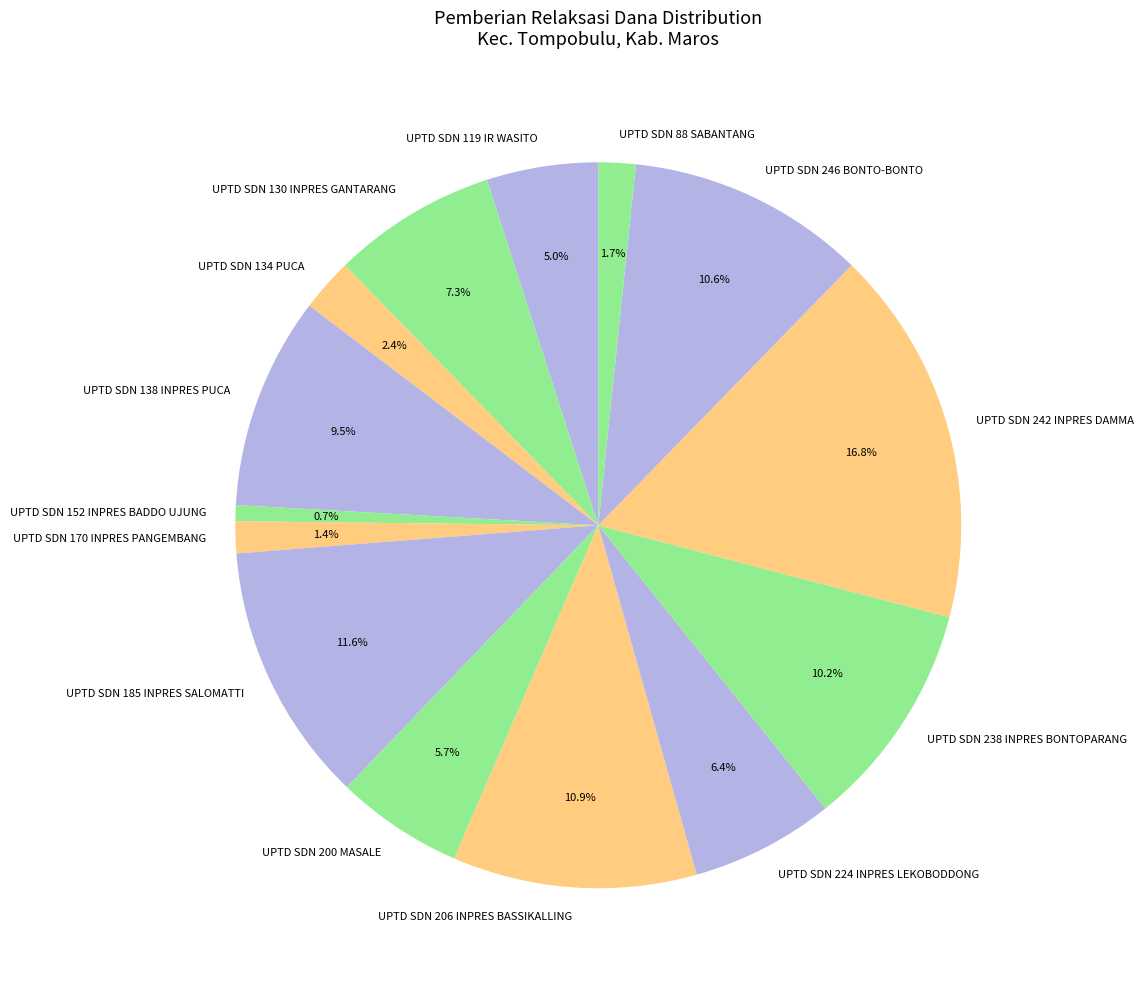

Which slice is the largest?

UPTD SDN 242 INPRES DAMMA